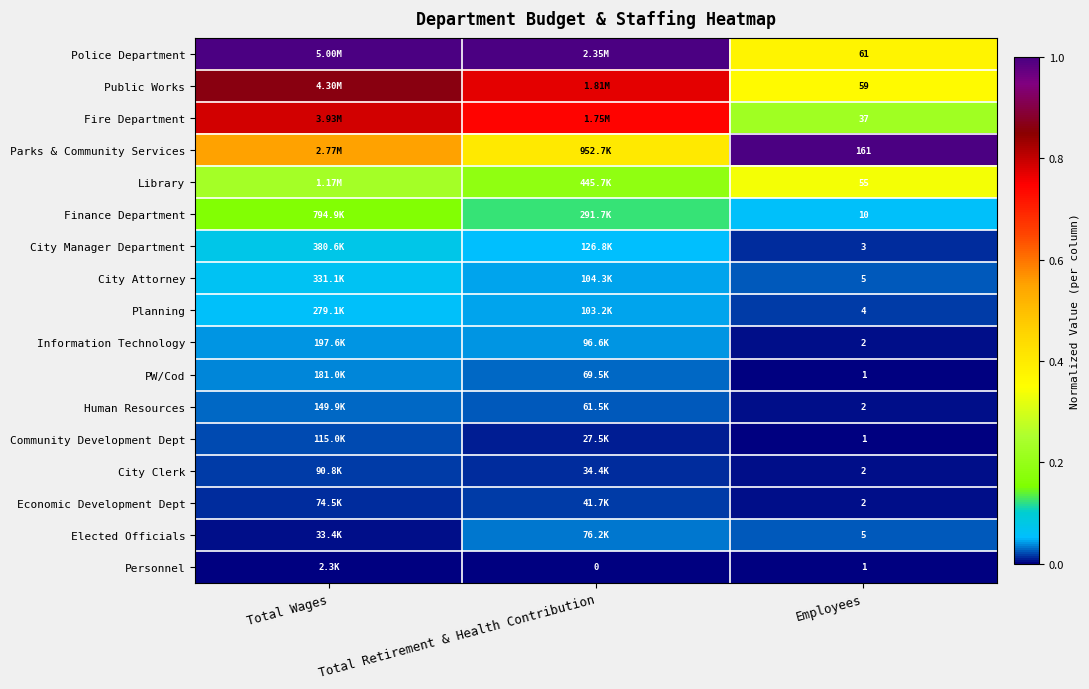

Is the value of Finance Department at Employees greater than the value of Elected Officials at Employees?

Yes